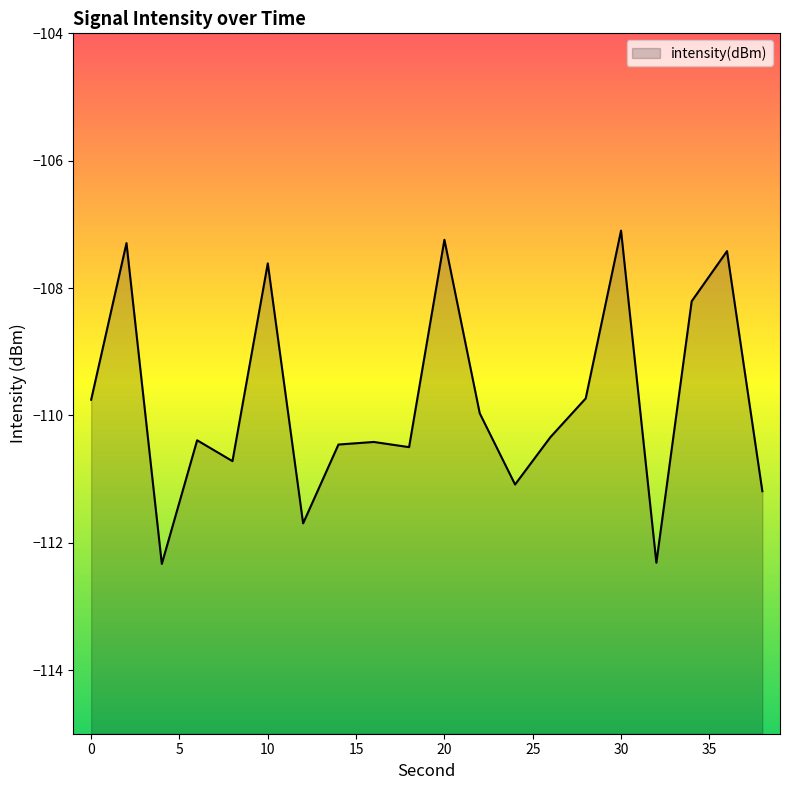

Which has a higher value, 22 or 6?

22